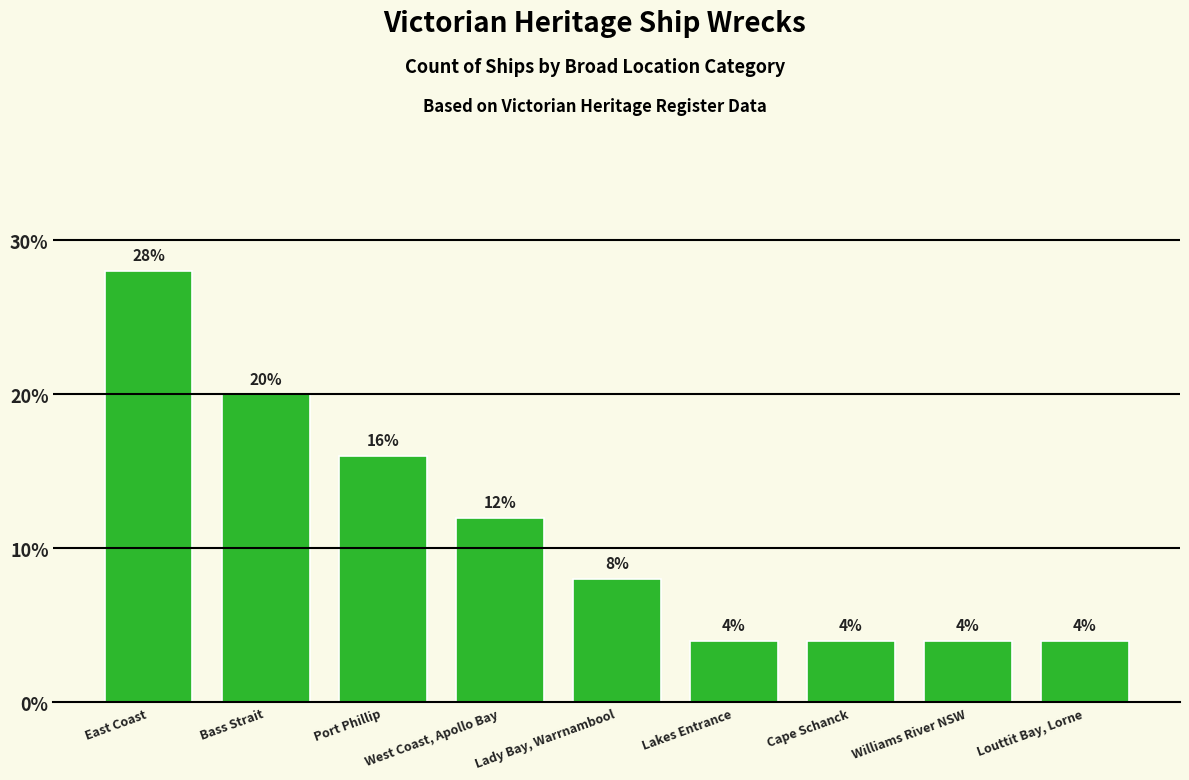

Are the bars horizontal?

No